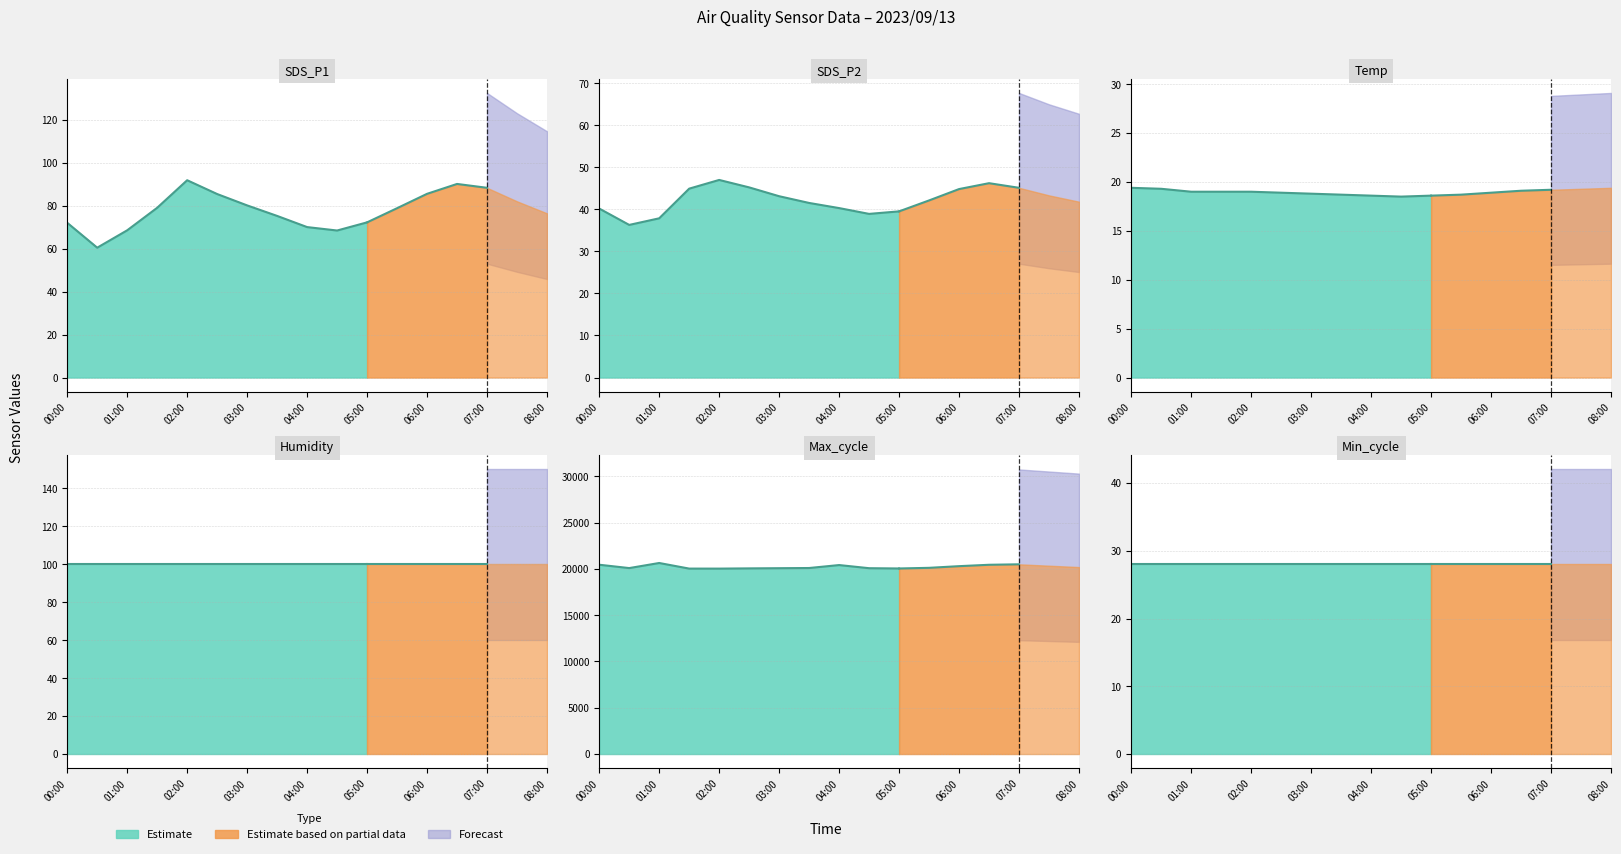

What is the sum of the SDS_P2 values at 2023/09/13 06:30 and 2023/09/13 07:30?

89.5